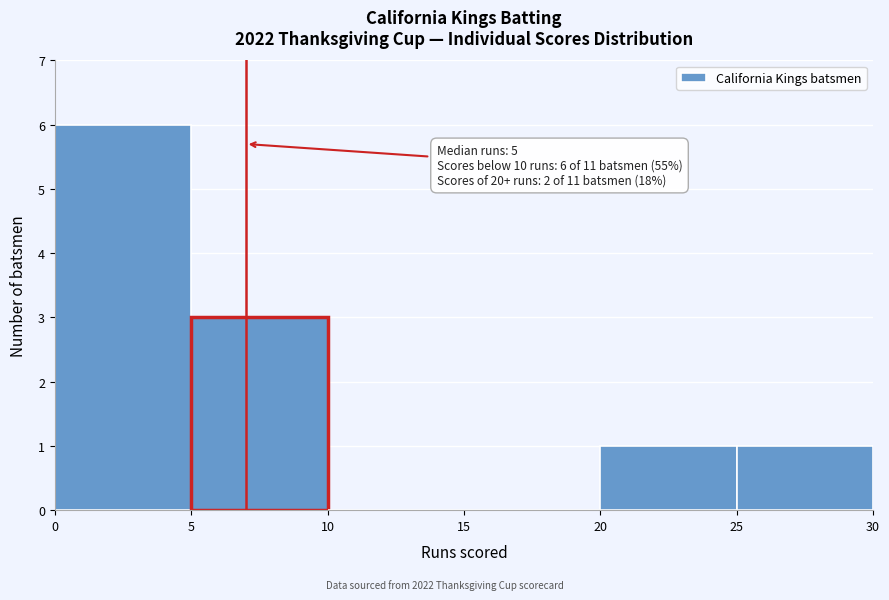

Which range on the x-axis has the tallest bar?

0 to 5